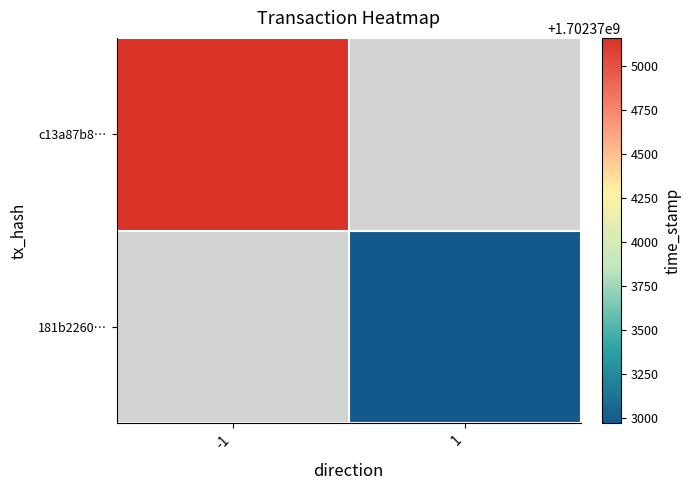

At -1, list the series in order from largest to smallest.

c13a87b8…, 181b2260…